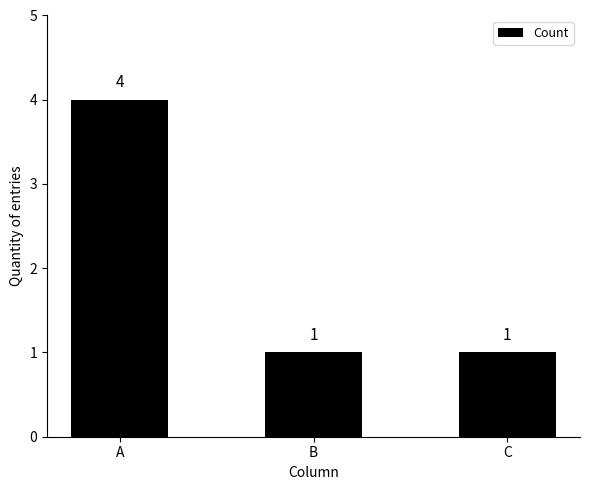

Between C and A, which is larger?

A